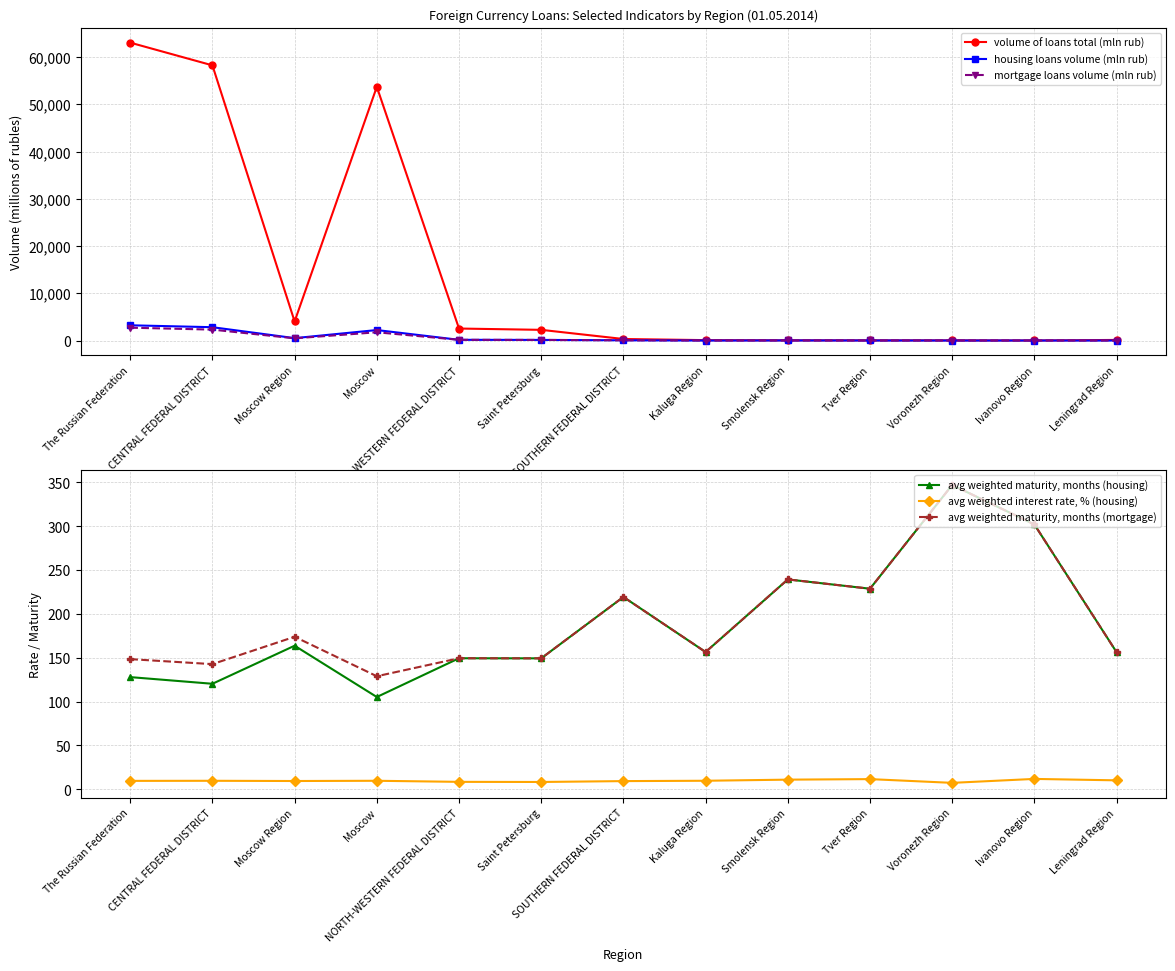

Reading left to right, list all the values displayed in this chart.

volume of loans total (mln rub): The Russian Federation=63058.0	CENTRAL FEDERAL DISTRICT=58252.0	Moscow Region=4042.0	Moscow=53706.0	NORTH-WESTERN FEDERAL DISTRICT=2545.0	Saint Petersburg=2268.0	SOUTHERN FEDERAL DISTRICT=329.0	Kaluga Region=89.0	Smolensk Region=55.0	Tver Region=44.0	Voronezh Region=48.0	Ivanovo Region=19.0	Leningrad Region=132.0
housing loans volume (mln rub): The Russian Federation=3232.0	CENTRAL FEDERAL DISTRICT=2826.0	Moscow Region=510.0	Moscow=2223.0	NORTH-WESTERN FEDERAL DISTRICT=156.0	Saint Petersburg=135.0	SOUTHERN FEDERAL DISTRICT=59.0	Kaluga Region=8.0	Smolensk Region=25.0	Tver Region=16.0	Voronezh Region=8.0	Ivanovo Region=9.0	Leningrad Region=8.0
mortgage loans volume (mln rub): The Russian Federation=2722.0	CENTRAL FEDERAL DISTRICT=2318.0	Moscow Region=472.0	Moscow=1753.0	NORTH-WESTERN FEDERAL DISTRICT=156.0	Saint Petersburg=135.0	SOUTHERN FEDERAL DISTRICT=59.0	Kaluga Region=8.0	Smolensk Region=25.0	Tver Region=16.0	Voronezh Region=8.0	Ivanovo Region=9.0	Leningrad Region=8.0
avg weighted maturity, months (housing): The Russian Federation=127.9	CENTRAL FEDERAL DISTRICT=120.3	Moscow Region=163.7	Moscow=105.2	NORTH-WESTERN FEDERAL DISTRICT=149.4	Saint Petersburg=149.3	SOUTHERN FEDERAL DISTRICT=219.3	Kaluga Region=156.5	Smolensk Region=239.3	Tver Region=228.7	Voronezh Region=347.0	Ivanovo Region=302.0	Leningrad Region=156.3
avg weighted interest rate, % (housing): The Russian Federation=9.6	CENTRAL FEDERAL DISTRICT=9.7	Moscow Region=9.4	Moscow=9.7	NORTH-WESTERN FEDERAL DISTRICT=8.4	Saint Petersburg=8.3	SOUTHERN FEDERAL DISTRICT=9.3	Kaluga Region=9.7	Smolensk Region=11.0	Tver Region=11.6	Voronezh Region=7.3	Ivanovo Region=11.8	Leningrad Region=10.2
avg weighted maturity, months (mortgage): The Russian Federation=148.4	CENTRAL FEDERAL DISTRICT=142.7	Moscow Region=173.9	Moscow=128.9	NORTH-WESTERN FEDERAL DISTRICT=149.4	Saint Petersburg=149.3	SOUTHERN FEDERAL DISTRICT=219.3	Kaluga Region=156.5	Smolensk Region=239.3	Tver Region=228.7	Voronezh Region=347.0	Ivanovo Region=302.0	Leningrad Region=156.3